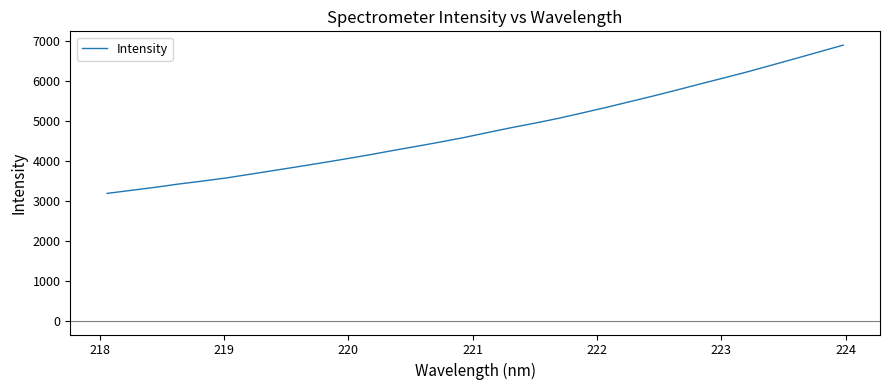

What is the sum of all values?

153083.8